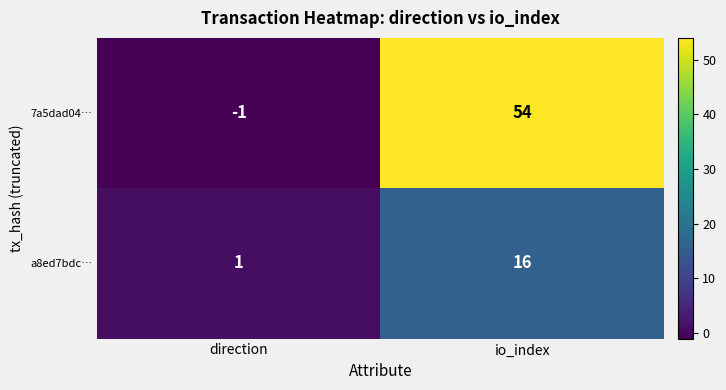

What is the sum of the a8ed7bdc… values at io_index and direction?

17